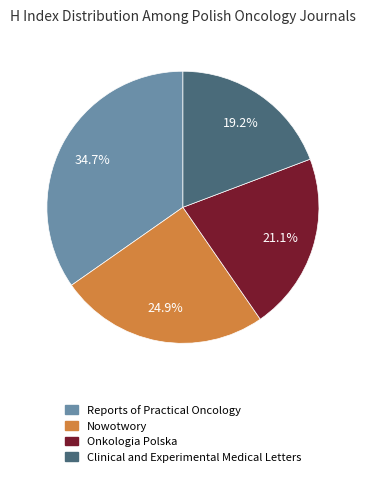

To the nearest percent, what percentage of the pie is Nowotwory?

25%